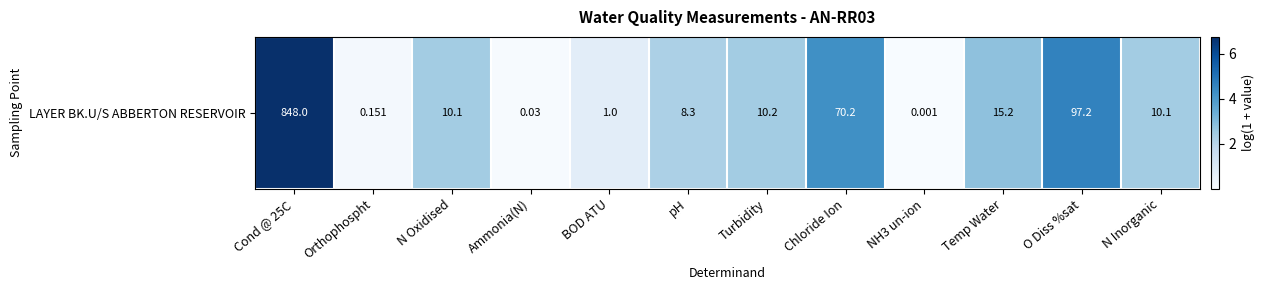

What is the average value?

2.4